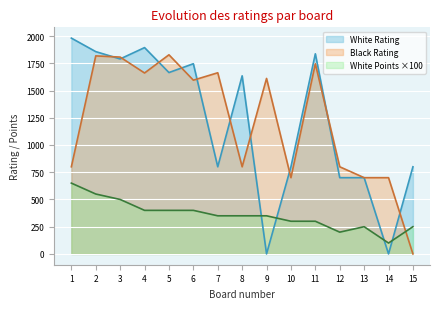

What is the sum of the White Rating values at 2 and 1?

3838